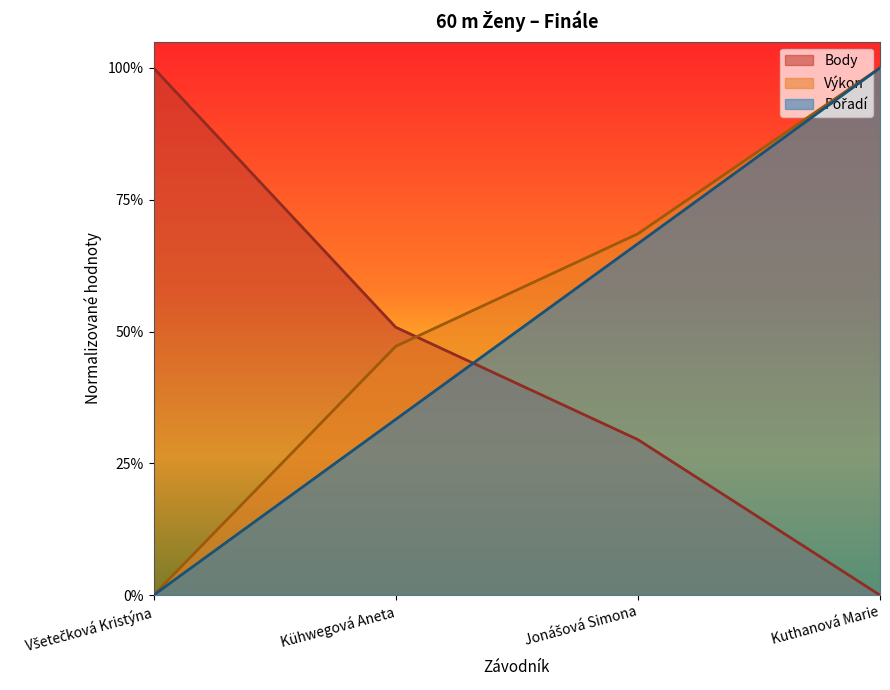

At which label does Výkon reach its minimum?

Všetečková Kristýna